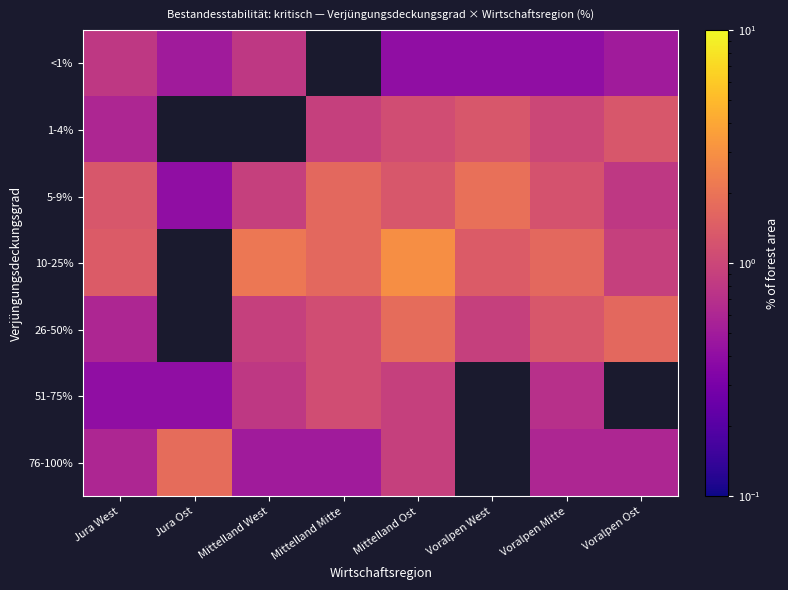

Which category has the highest value across all series?

Mittelland Ost